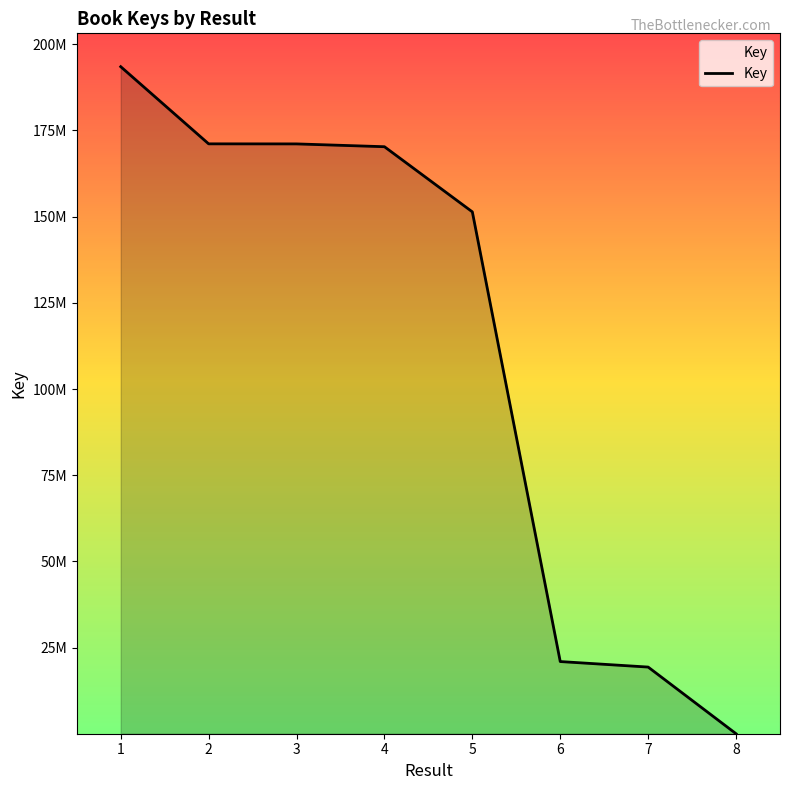

True or false: the data shows 171119935 at 2.

True